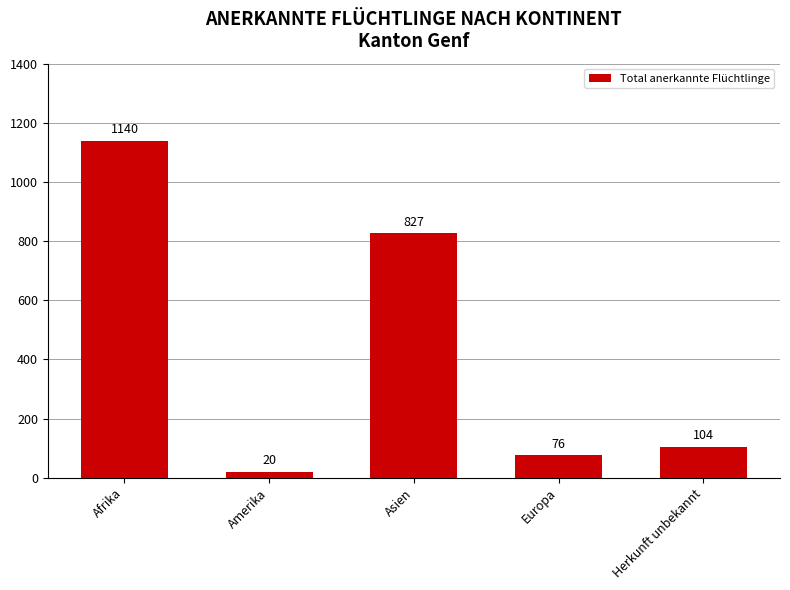

Reading left to right, transcribe all the data shown in this chart.

Afrika=1140	Amerika=20	Asien=827	Europa=76	Herkunft unbekannt=104